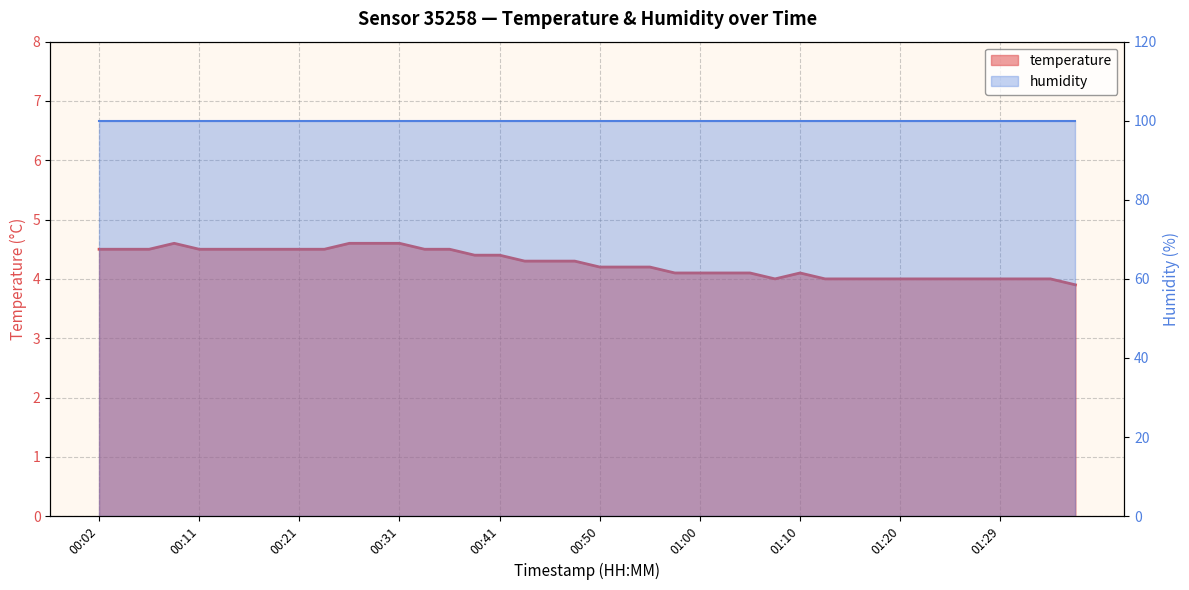

How many points are lower than both their immediate neighbors (excluding endpoints)?

1